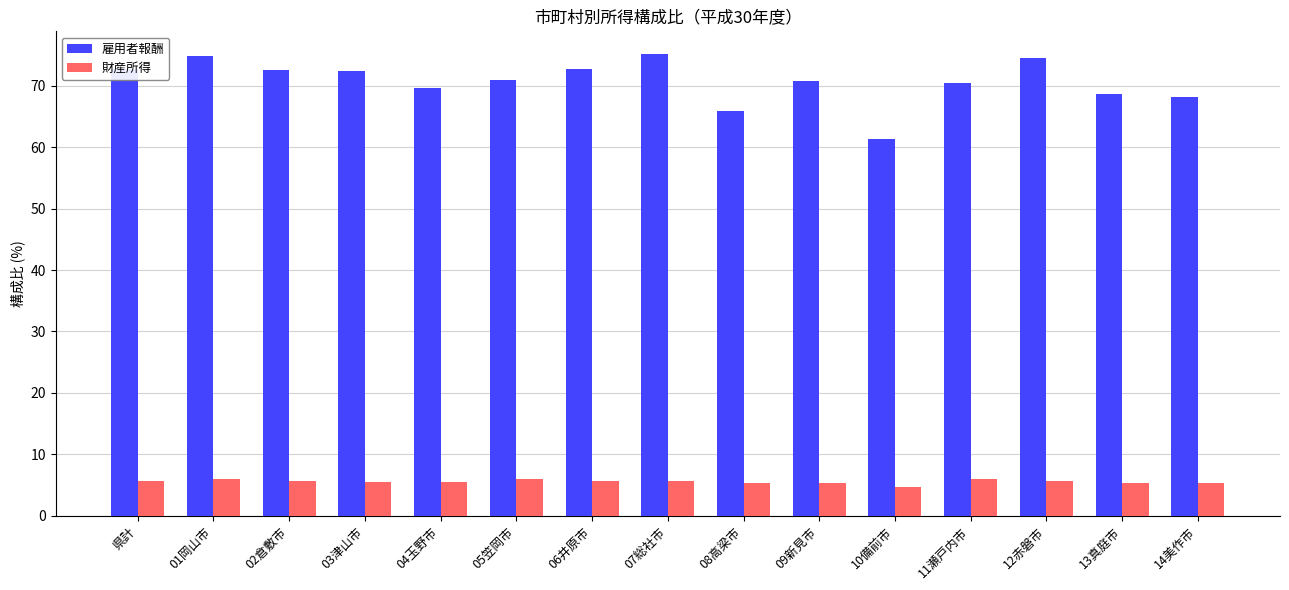

What is the minimum value shown in the chart?

4.7